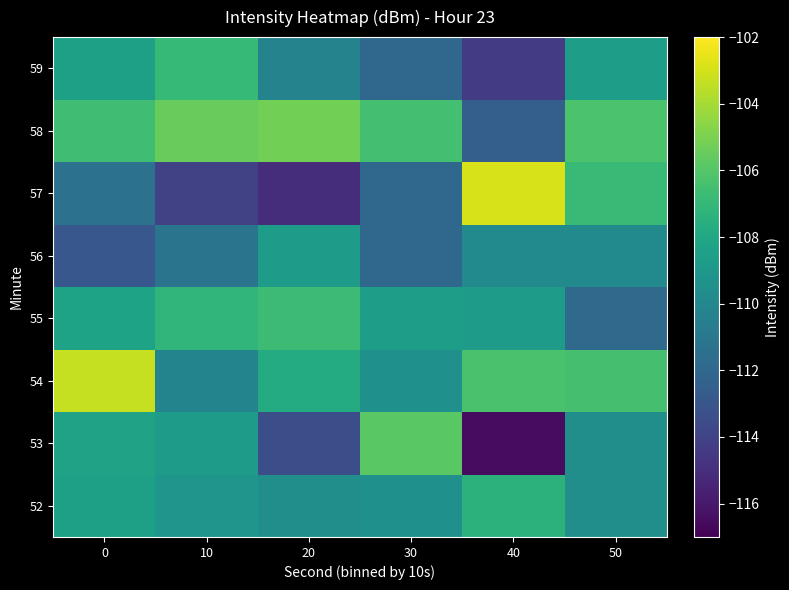

What is the greatest value displayed?

-102.9